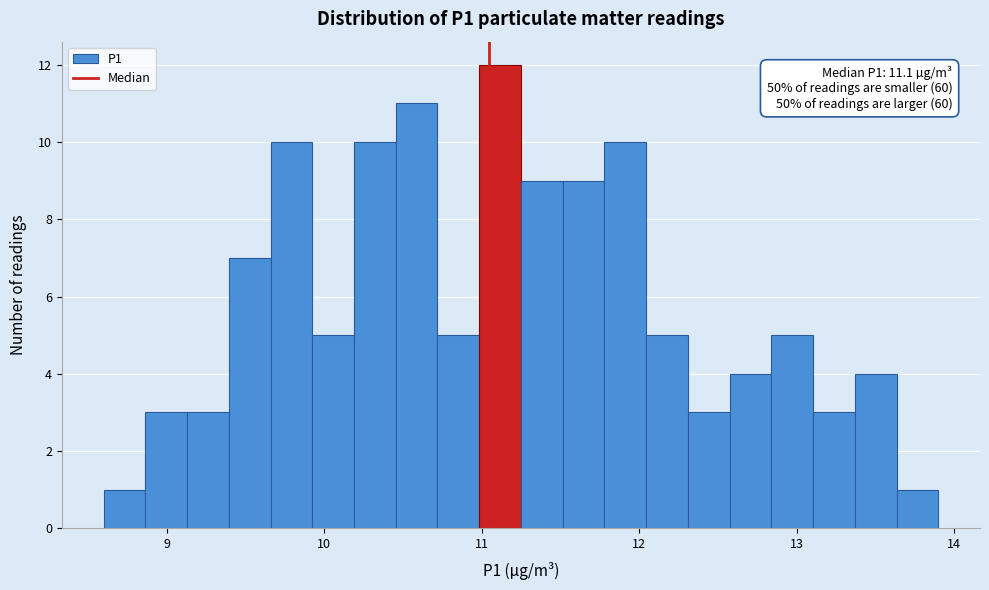

Read against the x-axis, roughly where is the centre of the tallest bar?

11.1